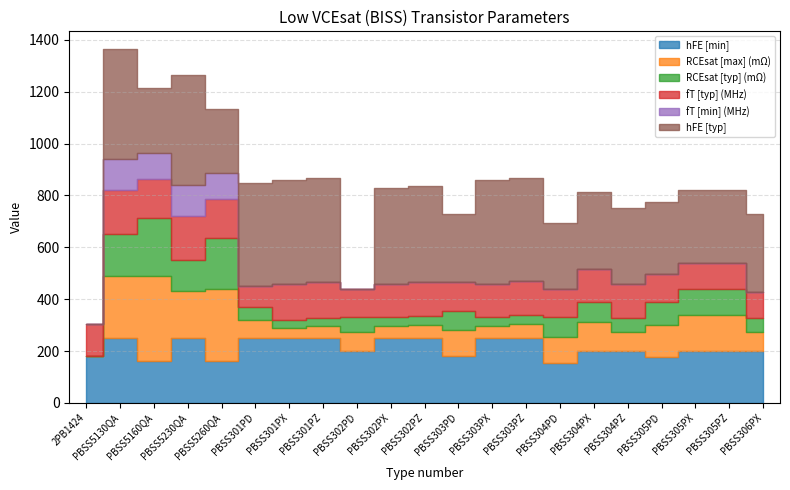

Count the number of data series in this chart.

6